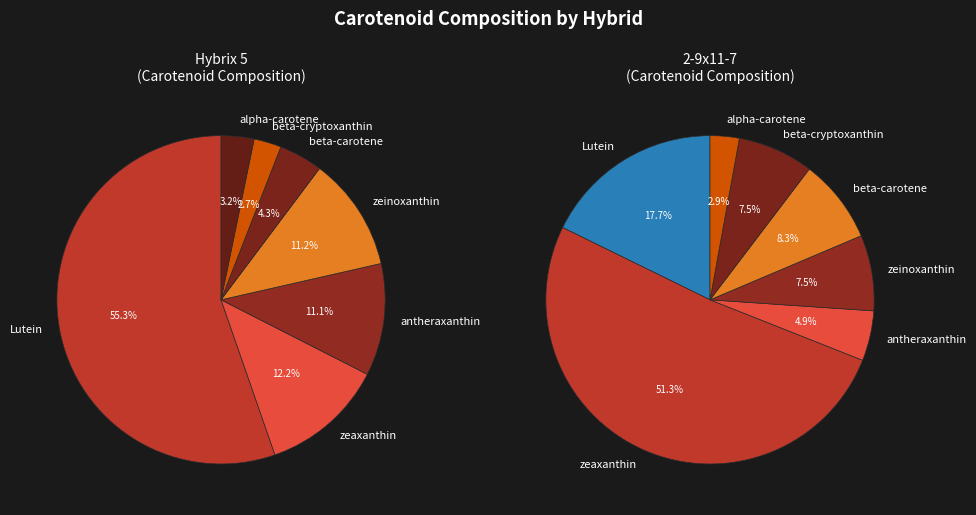

Is there any slice that represents more than half of the pie?

Yes